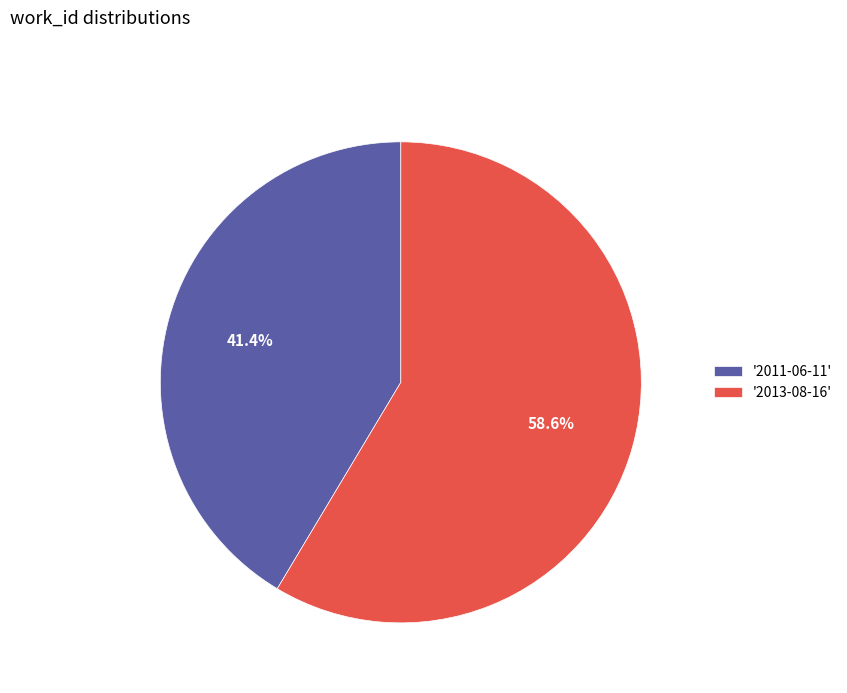

Is '2013-08-16' the majority of the pie?

Yes